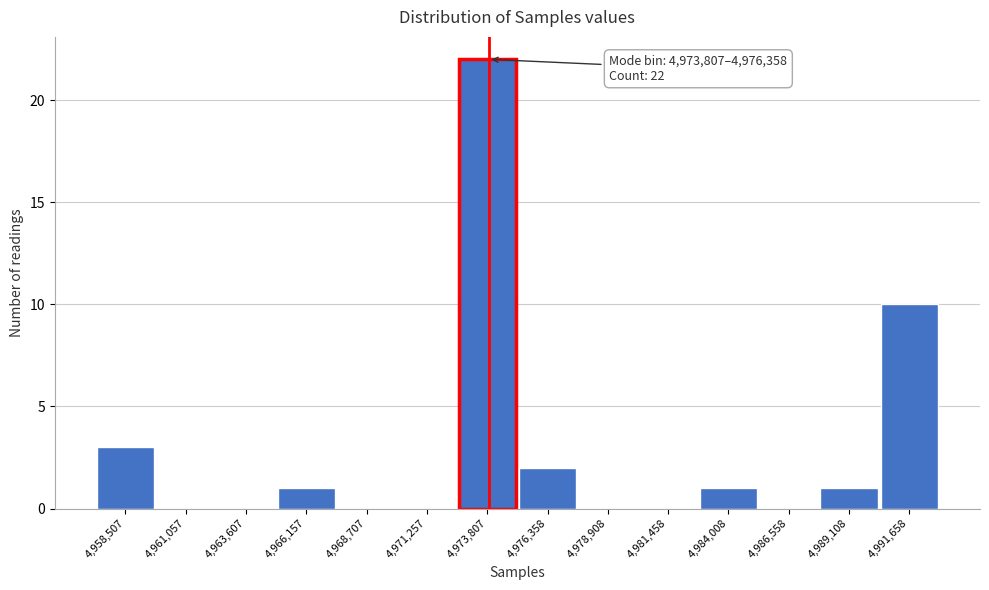

Reading left to right, list all the values displayed in this chart.

4,958,507=3	4,961,057=0	4,963,607=0	4,966,157=1	4,968,707=0	4,971,257=0	4,973,807=22	4,976,358=2	4,978,908=0	4,981,458=0	4,984,008=1	4,986,558=0	4,989,108=1	4,991,658=10